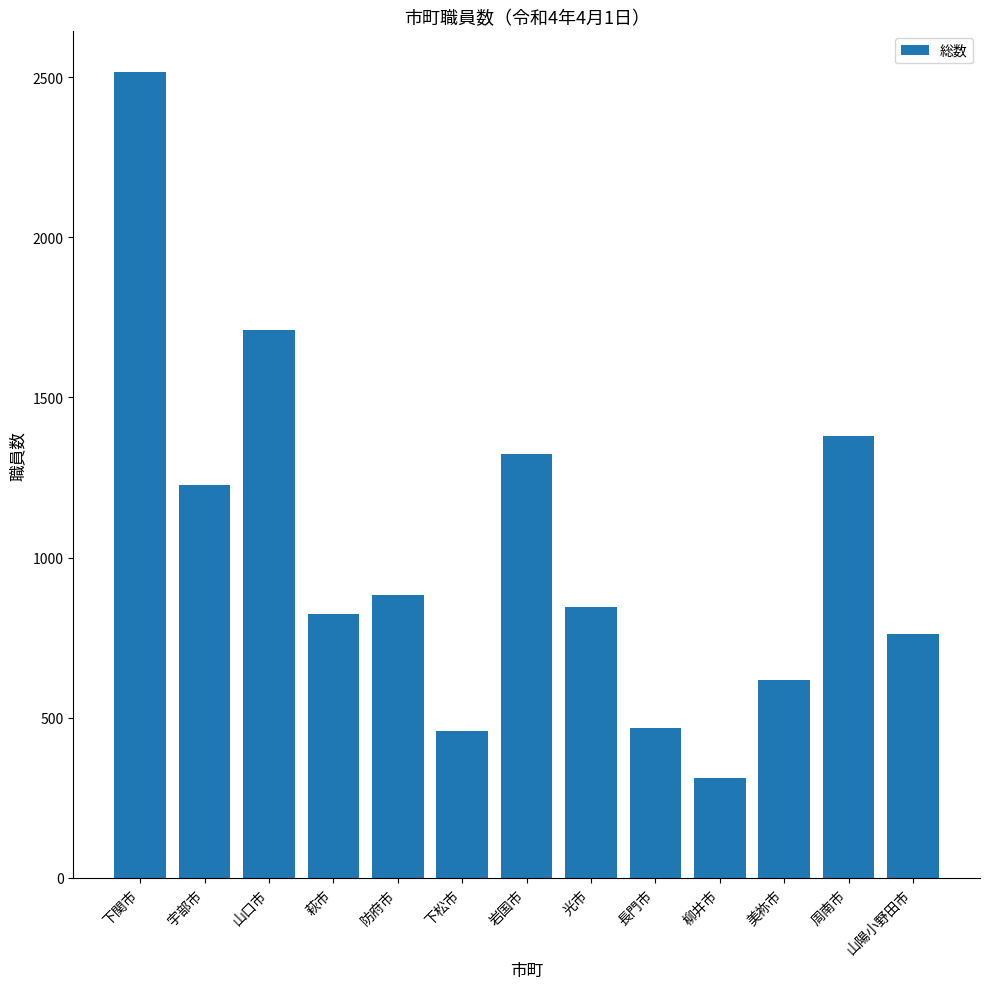

What position from the right is 柳井市?

4